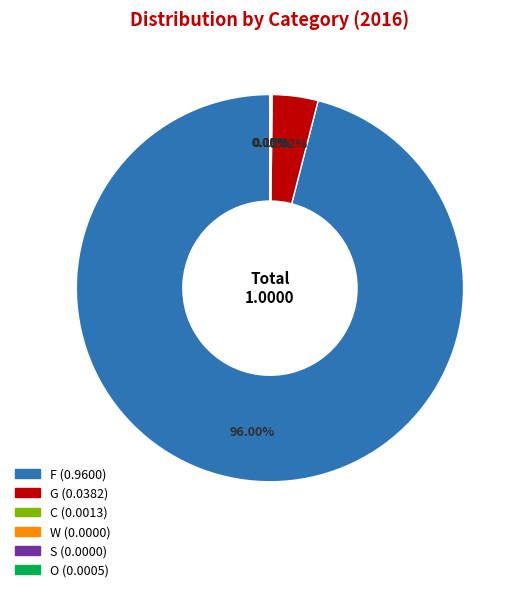

Does F represent more than half of the total?

Yes